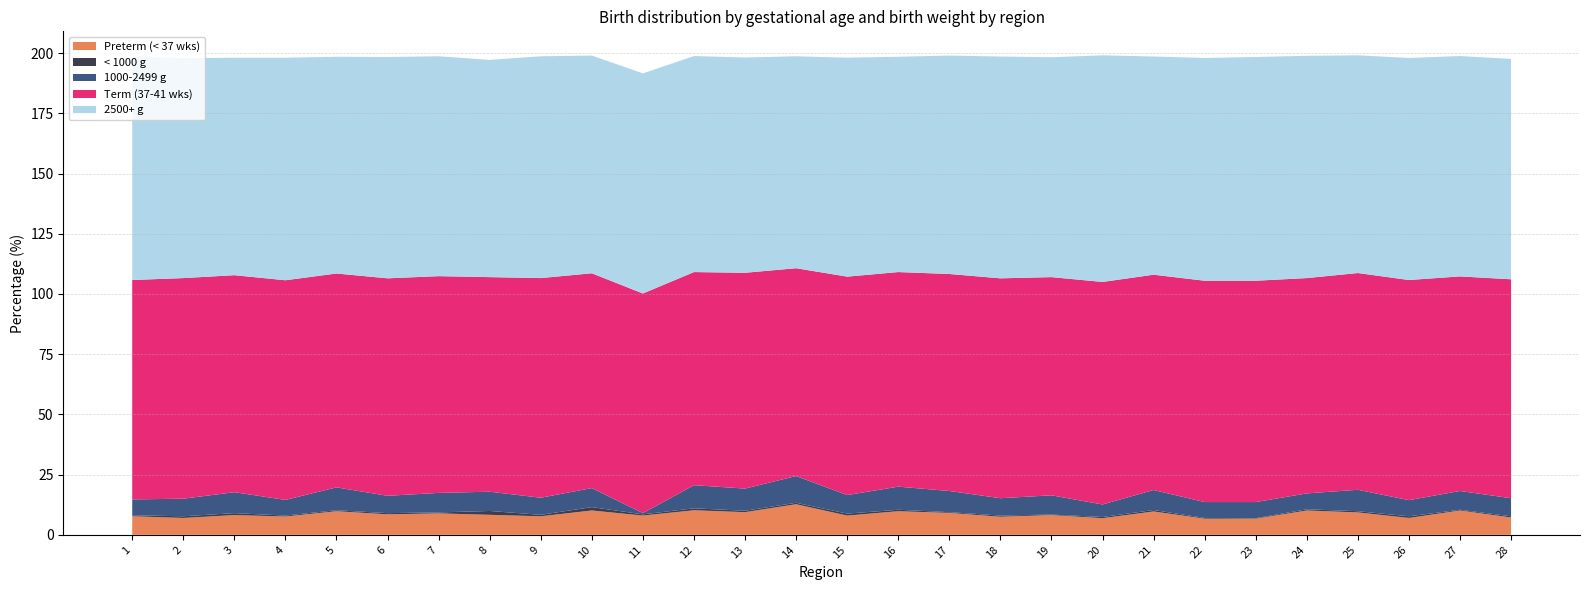

Reading left to right, list all the values displayed in this chart.

Preterm (< 37 wks): 7.7	7.0	8.2	7.6	9.8	8.5	8.9	8.3	7.7	10.1	8.0	10.2	9.4	12.7	8.0	9.8	9.1	7.5	8.2	6.9	9.7	6.7	6.7	10.1	9.3	7.0	10.1	7.2
< 1000 g: 0.4	0.7	0.8	0.4	0.4	0.5	0.4	1.6	0.6	1.4	0.5	0.8	0.6	0.6	0.8	0.6	0.3	0.5	0.2	0.5	0.6	0.3	0.2	0.5	0.5	0.7	0.3	0.5
1000-2499 g: 6.6	7.3	8.7	6.5	9.5	7.2	8.1	8.0	7.1	7.9	0.5	9.6	9.2	11.1	7.7	9.6	8.8	7.2	8.0	5.2	8.3	6.6	6.7	6.6	8.9	6.7	7.8	7.5
Term (37-41 wks): 91.1	91.6	90.1	91.2	88.8	90.3	90.0	89.1	91.2	89.2	91.2	88.5	89.6	86.3	90.7	89.1	90.1	91.3	90.6	92.4	89.4	91.9	91.9	89.4	90.0	91.4	89.1	90.9
2500+ g: 92.8	91.3	90.3	92.4	90.0	91.9	91.3	90.2	92.1	90.4	91.4	89.7	89.4	88.0	90.9	89.4	90.7	92.1	91.3	94.1	90.6	92.5	92.9	92.3	90.4	92.2	91.5	91.5